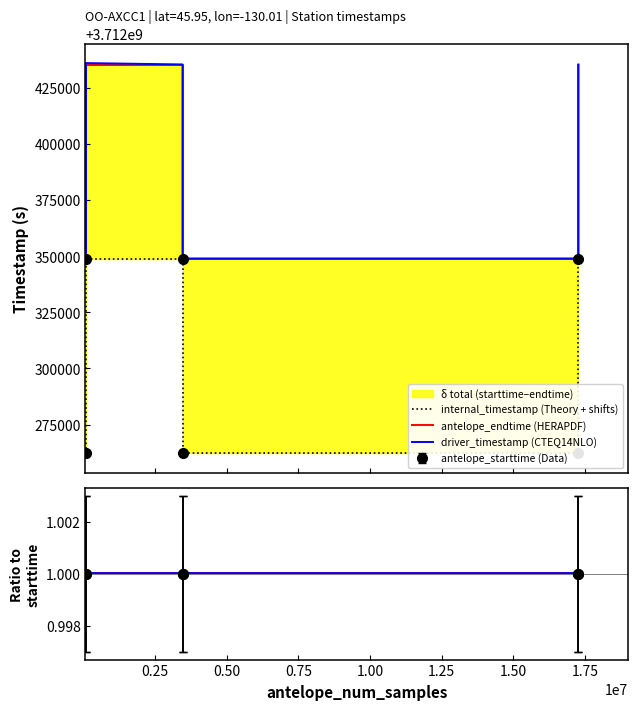

True or false: antelope_endtime (HERAPDF) has more than 1 points higher than both neighbors.

False